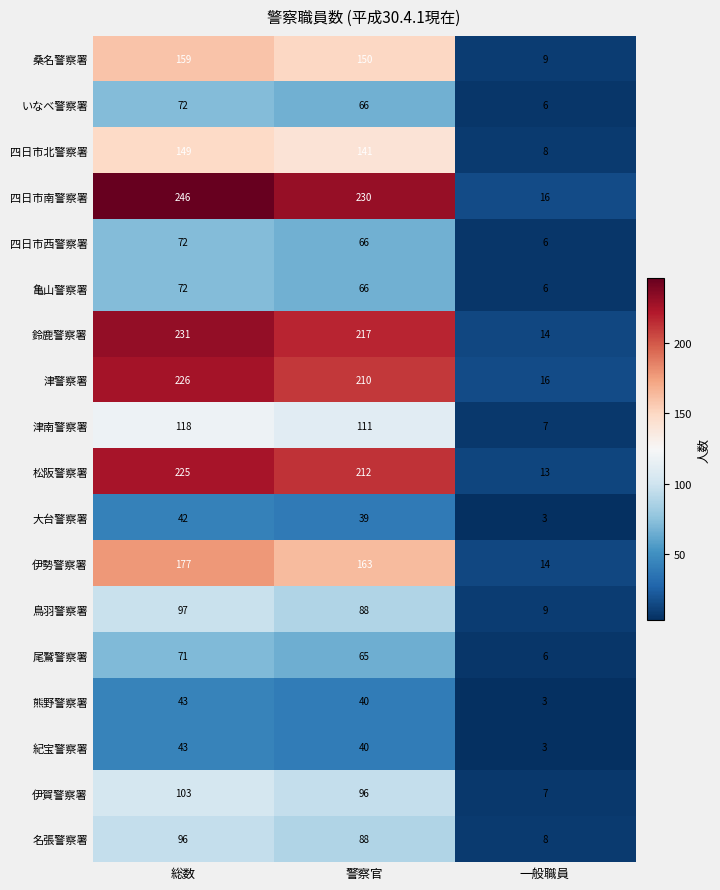

What is the spread (max minus min) of values at 総数?

204